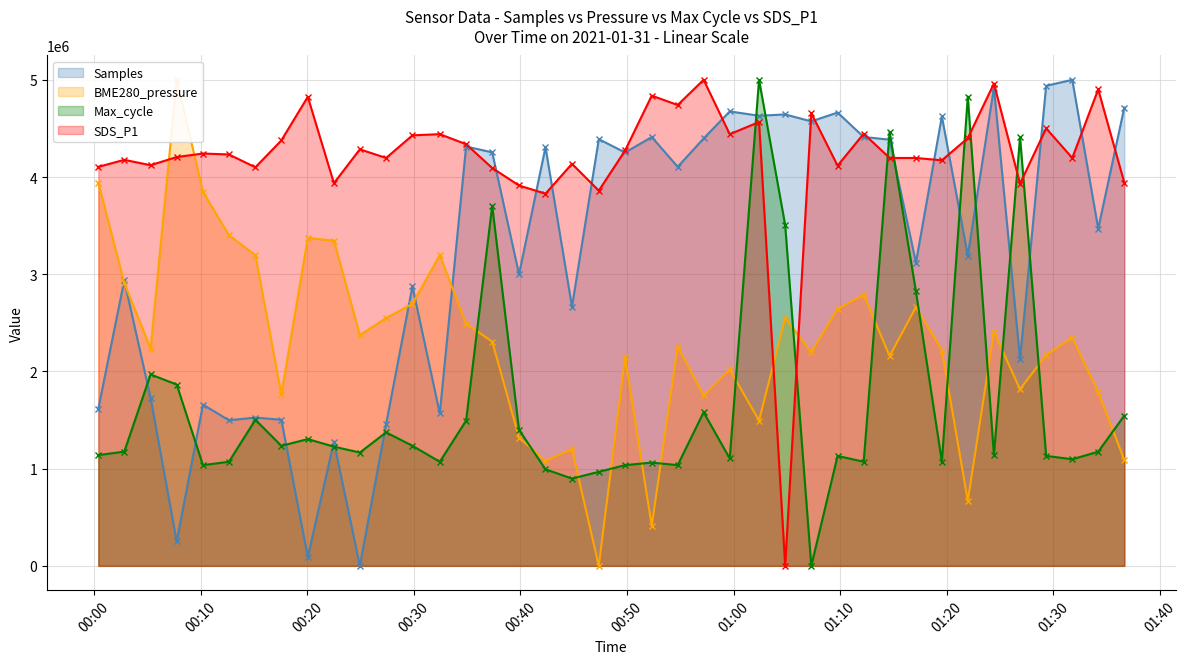

At which label does BME280_pressure reach its minimum?

2021/01/31 00:47:21